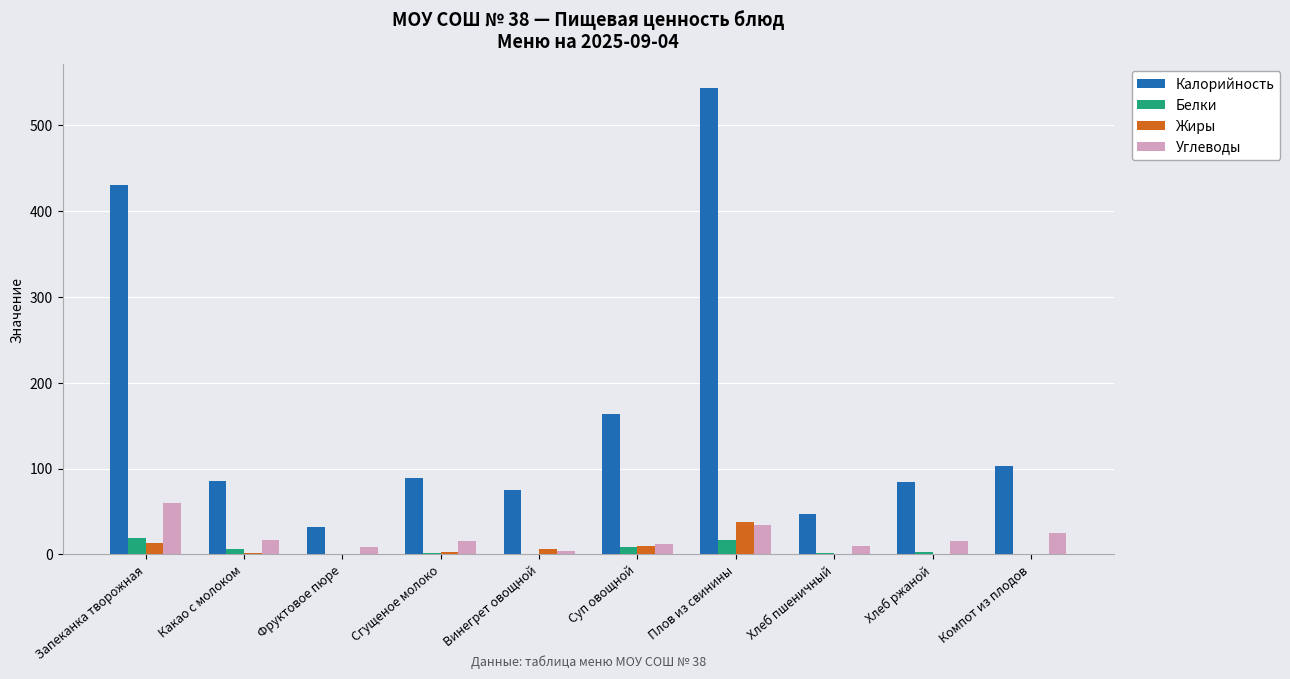

Between Фруктовое пюре and Компот из плодов, which series saw the biggest shift?

Калорийность